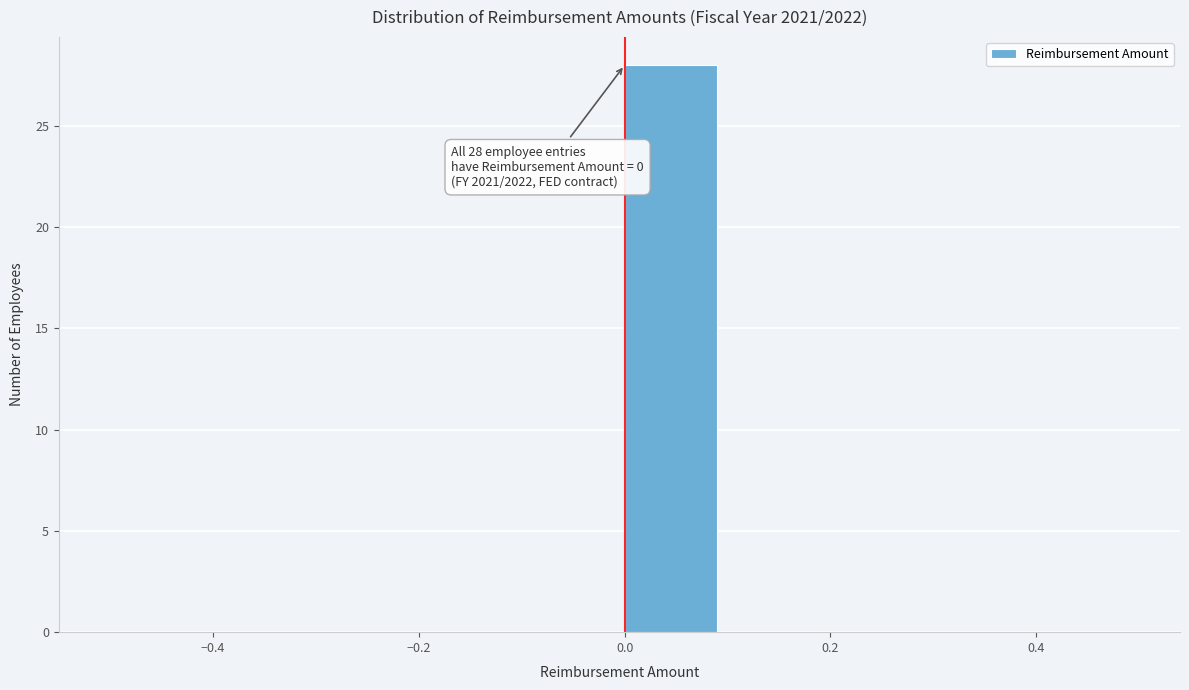

Which range on the x-axis has the tallest bar?

0.0 to 0.1